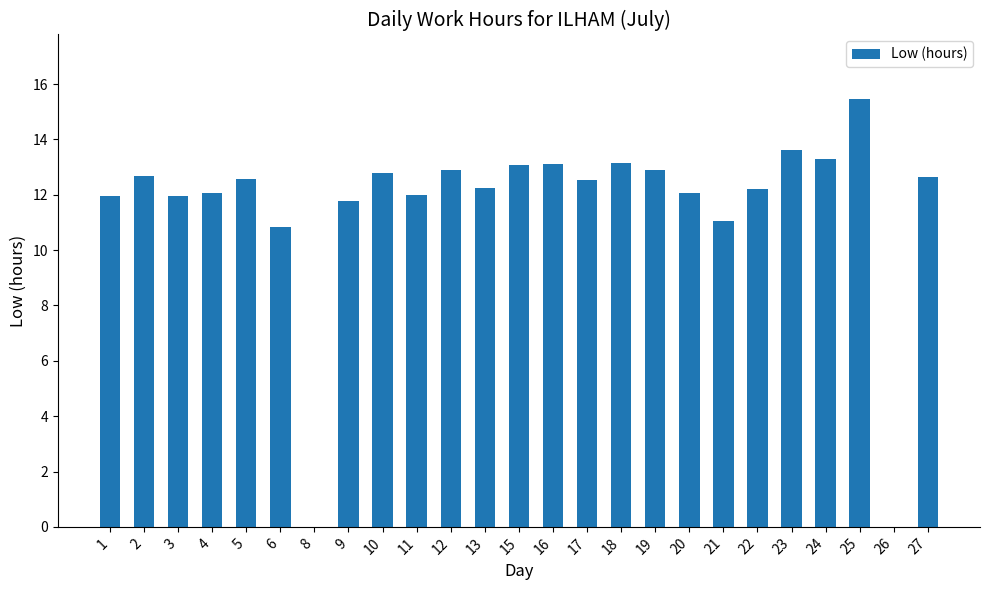

What is the sum of all values?

288.8